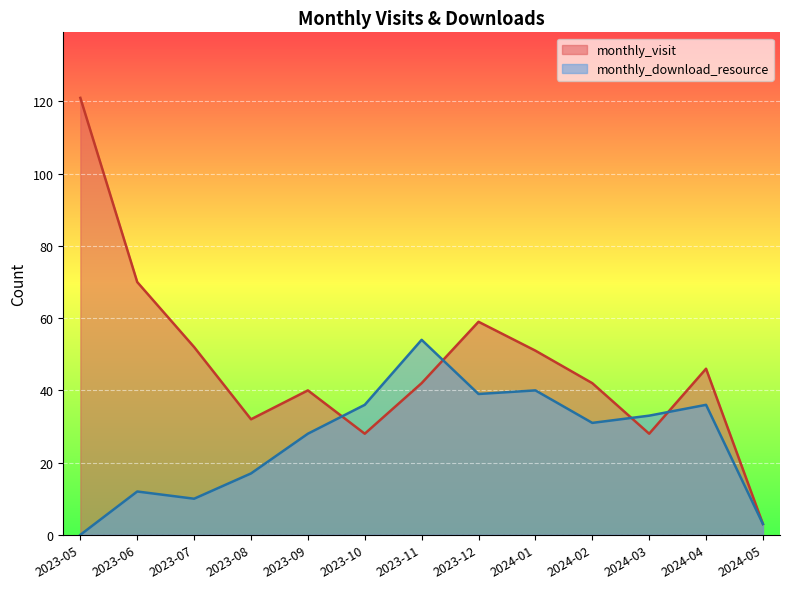

What are all the series names shown in the legend?

monthly_visit, monthly_download_resource